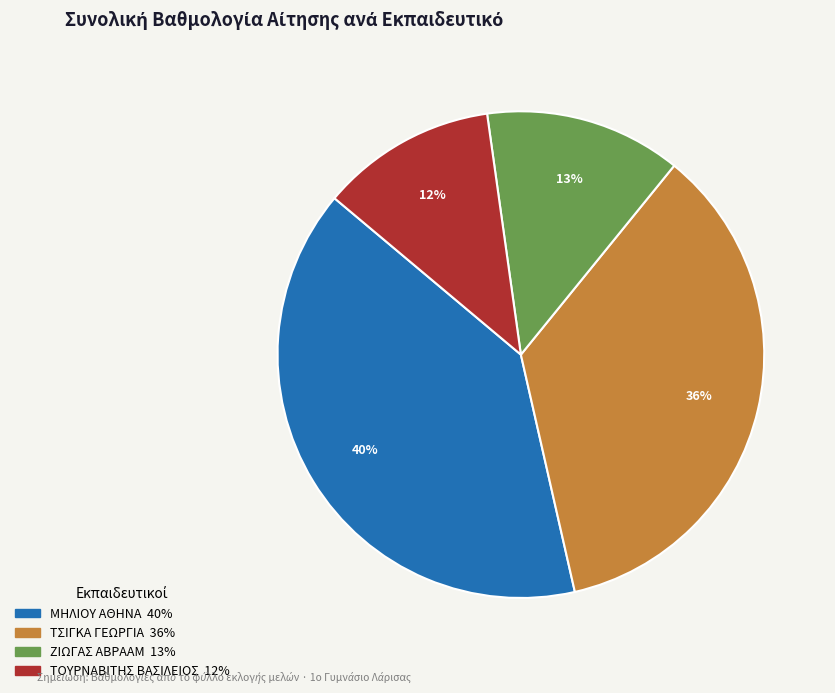

Is the sum of ΤΟΥΡΝΑΒΙΤΗΣ ΒΑΣΙΛΕΙΟΣ and ΜΗΛΙΟΥ ΑΘΗΝΑ greater than half?

Yes